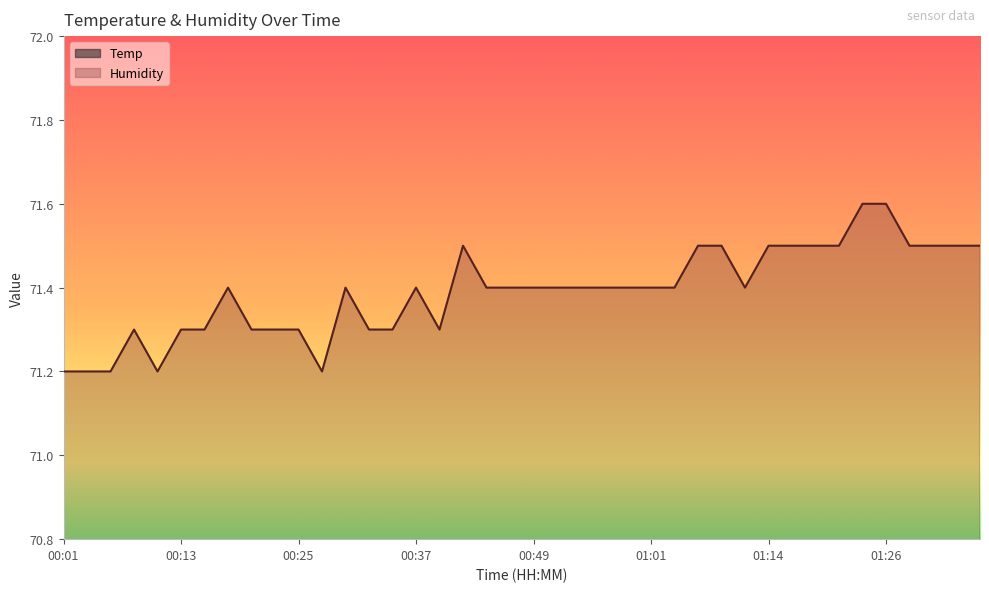

Reading left to right, what are all the values shown in this chart?

Temp: 00:01=21.6	00:03=21.6	00:06=21.5	00:08=21.6	00:10=21.6	00:13=21.6	00:15=21.6	00:18=21.6	00:20=21.6	00:23=21.6	00:25=21.6	00:27=21.5	00:30=21.6	00:32=21.5	00:35=21.6	00:37=21.6	00:40=21.5	00:42=21.6	00:44=21.6	00:47=21.6	00:49=21.6	00:52=21.5	00:54=21.6	00:57=21.6	00:59=21.6	01:01=21.6	01:04=21.5	01:06=21.6	01:09=21.6	01:11=21.5	01:14=21.6	01:16=21.6	01:19=21.6	01:21=21.5	01:24=21.6	01:26=21.6	01:29=21.6	01:31=21.5	01:34=21.5	01:36=21.5
Humidity: 00:01=71.2	00:03=71.2	00:06=71.2	00:08=71.3	00:10=71.2	00:13=71.3	00:15=71.3	00:18=71.4	00:20=71.3	00:23=71.3	00:25=71.3	00:27=71.2	00:30=71.4	00:32=71.3	00:35=71.3	00:37=71.4	00:40=71.3	00:42=71.5	00:44=71.4	00:47=71.4	00:49=71.4	00:52=71.4	00:54=71.4	00:57=71.4	00:59=71.4	01:01=71.4	01:04=71.4	01:06=71.5	01:09=71.5	01:11=71.4	01:14=71.5	01:16=71.5	01:19=71.5	01:21=71.5	01:24=71.6	01:26=71.6	01:29=71.5	01:31=71.5	01:34=71.5	01:36=71.5